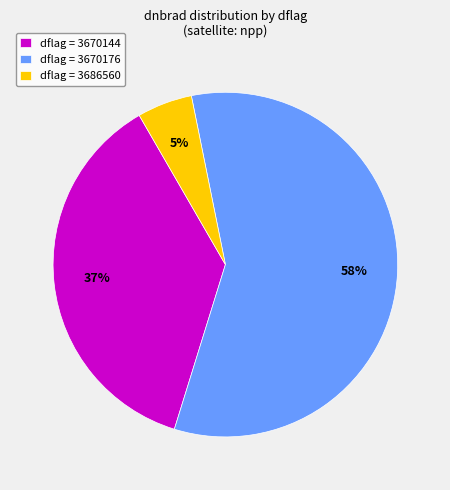

How many segments does this pie chart have?

3